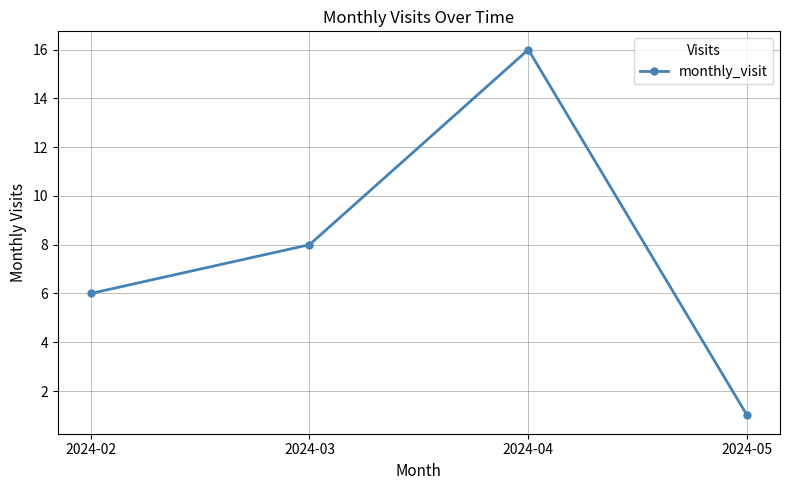

What is the ratio of the value at 2024-04 to the value at 2024-02?

2.7